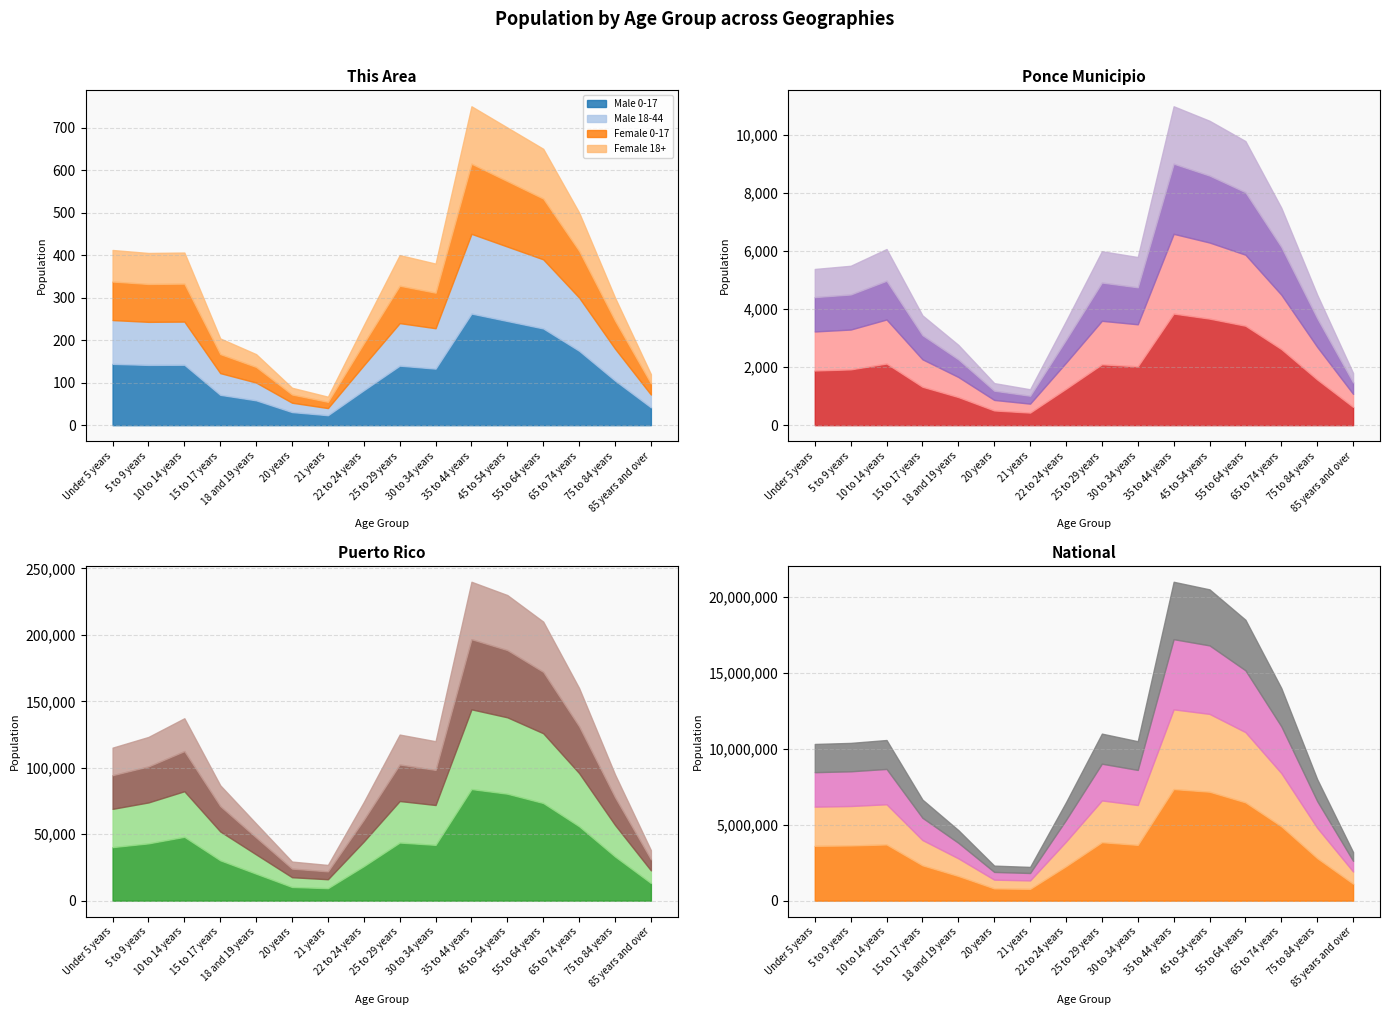

What is the difference between the maximum and minimum values in the National series?

18776802